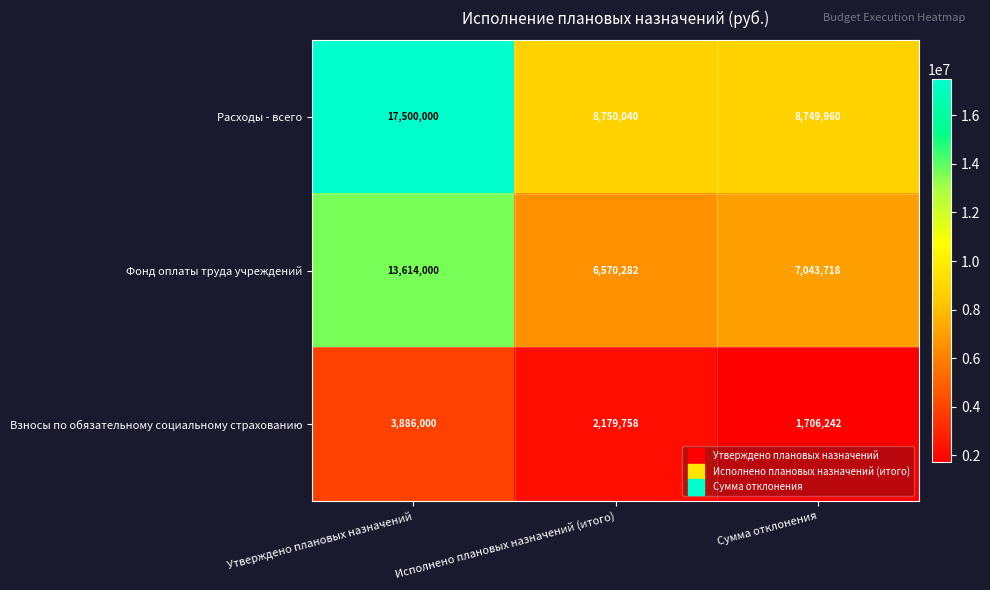

At which label does Расходы - всего reach its peak?

Утверждено плановых назначений